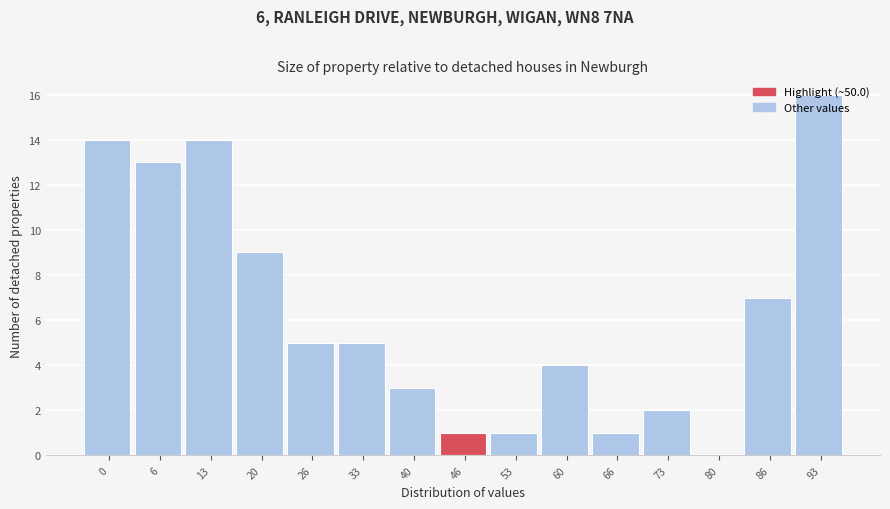

True or false: the data shows 2 at 73.

True